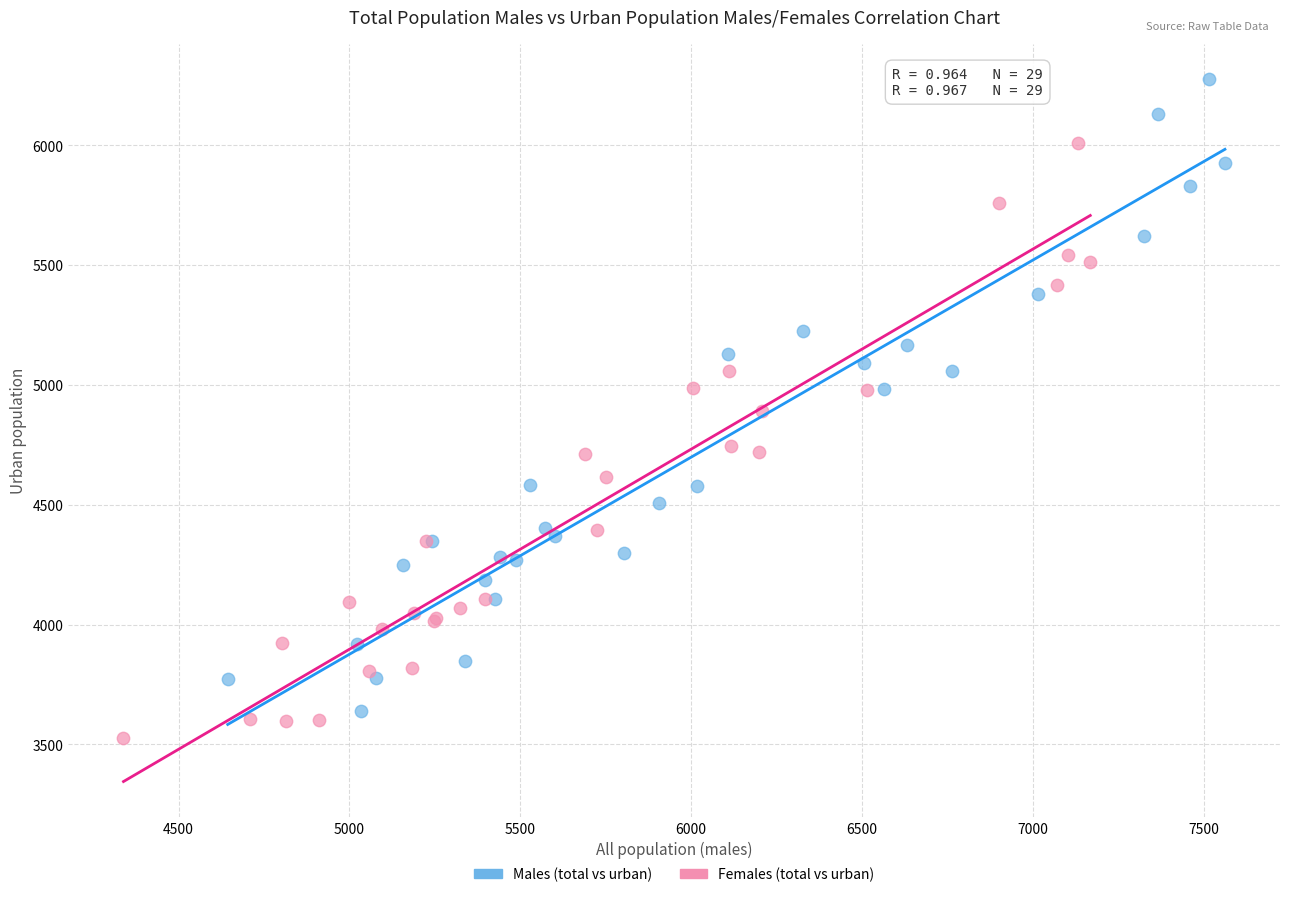

Which series has the widest spread of Y values?

Males (total vs urban)